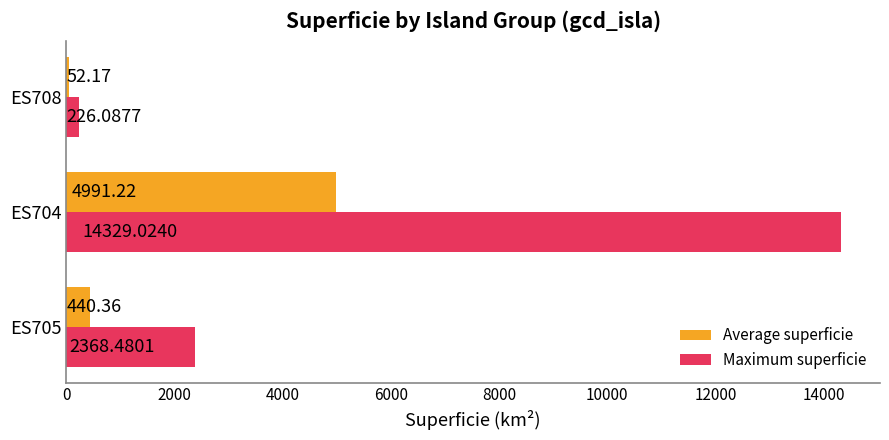

What is the sum of the Average superficie values at ES704 and ES705?

5431.6